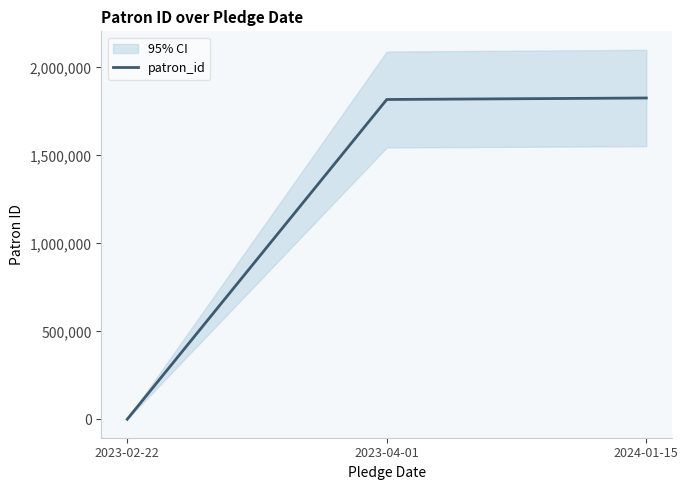

How many data points does each series have?

3